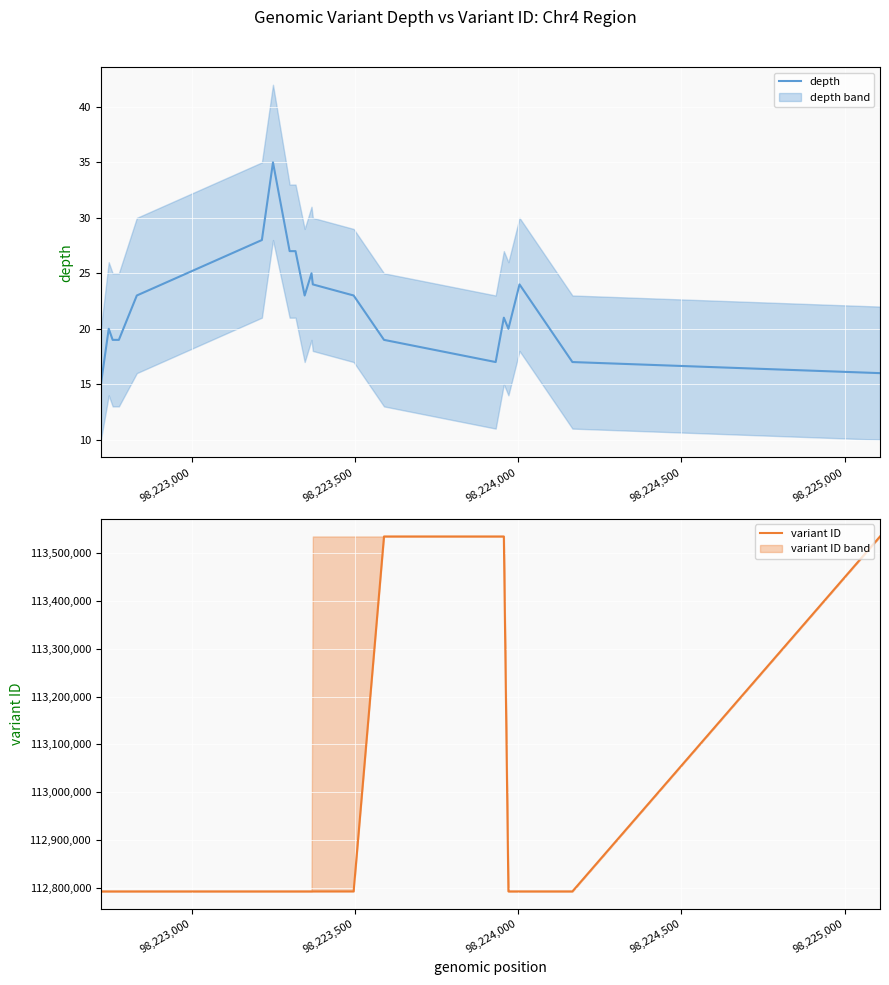

What is the value of the variant ID point at the 3rd from the left?

112792645